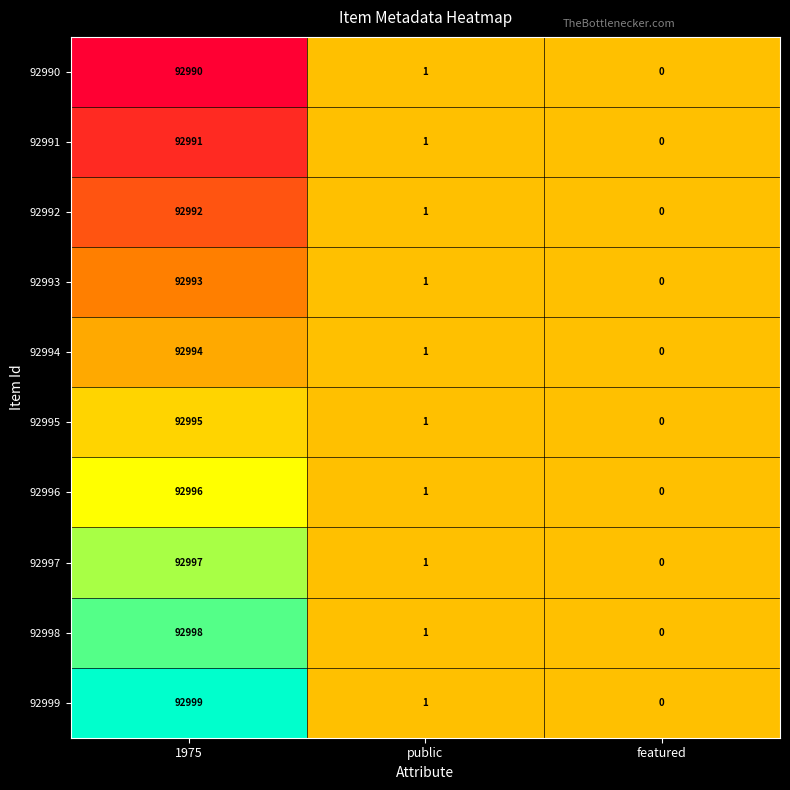

The value of 92998 at 1975 is 92998. True or false?

True